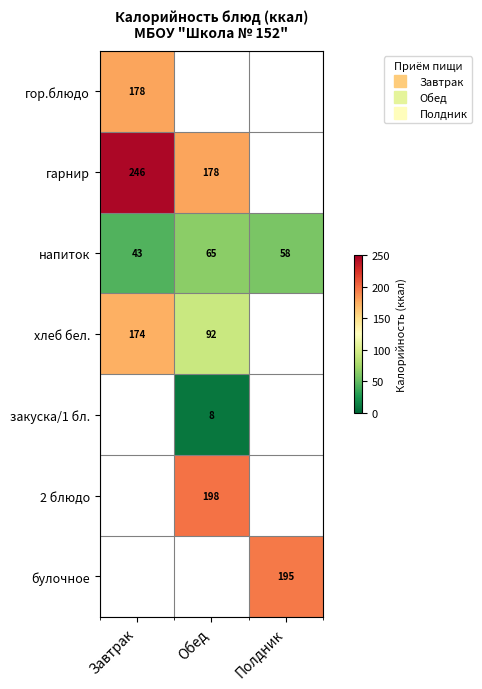

Between Обед and Полдник, which series saw the biggest shift?

напиток